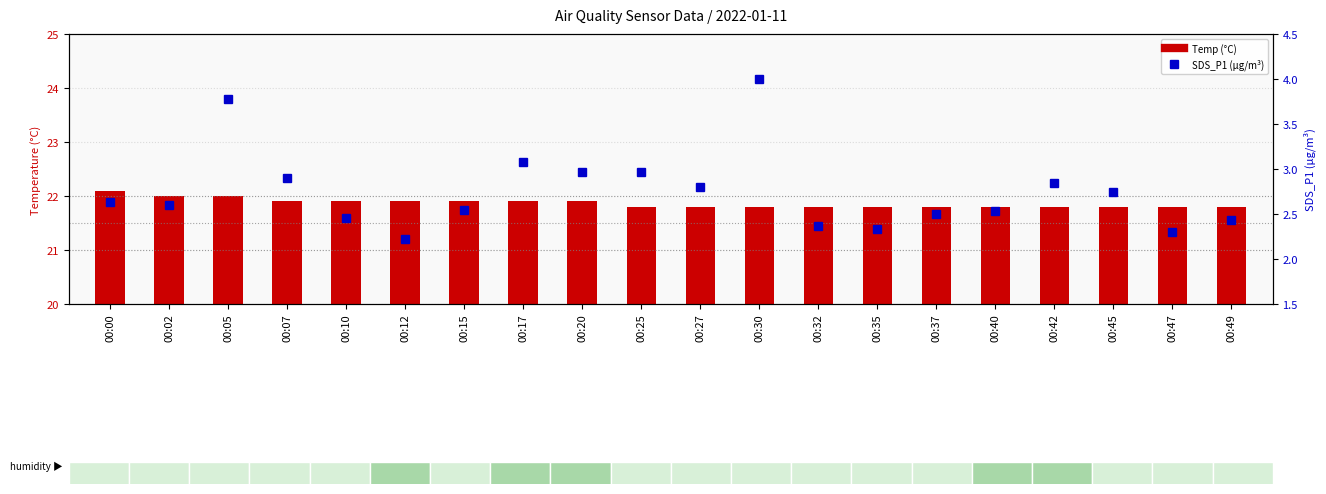

List the labels in order of SDS_P1 value, smallest first.

00:12, 00:47, 00:35, 00:32, 00:49, 00:10, 00:37, 00:40, 00:15, 00:02, 00:00, 00:45, 00:27, 00:42, 00:07, 00:20, 00:25, 00:17, 00:05, 00:30